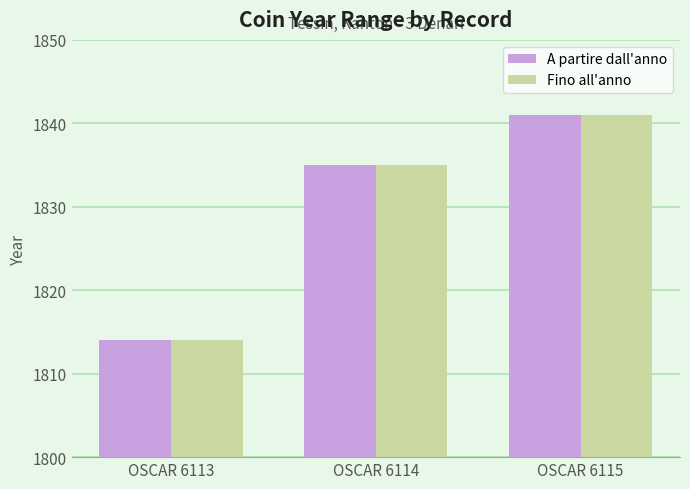

At which label is Fino all'anno closest to 1827?

OSCAR 6114